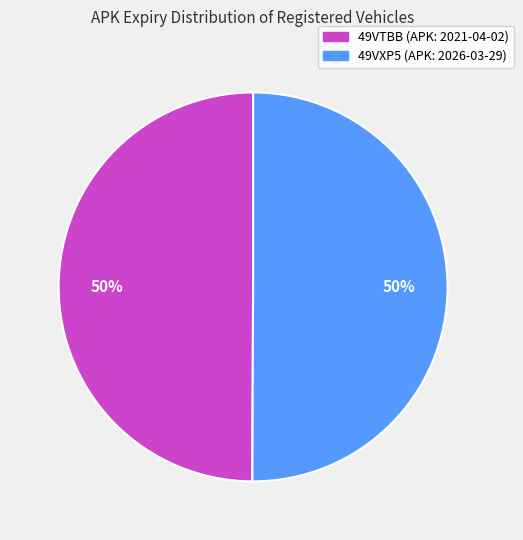

Is the sum of 49VXP5 and 49VTBB greater than half?

Yes